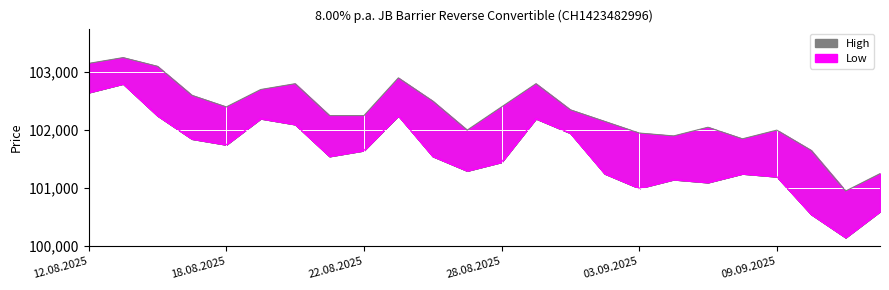

Rank the series at 01.09.2025 from lowest to highest value.

Low, High